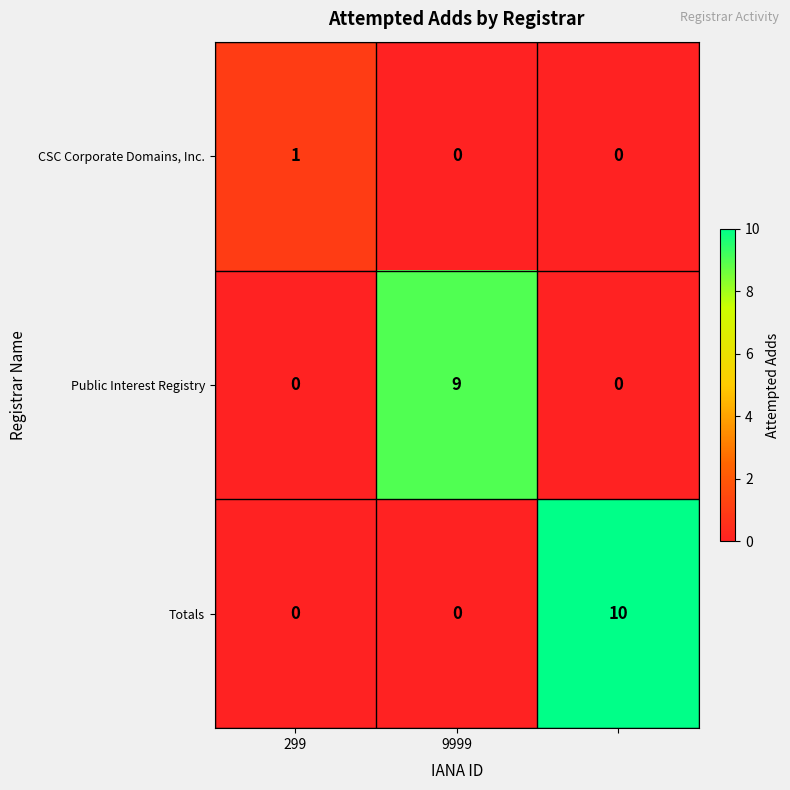

Reading left to right, transcribe all the data shown in this chart.

CSC Corporate Domains, Inc.: 1	0	0
Public Interest Registry: 0	9	0
Totals: 0	0	10